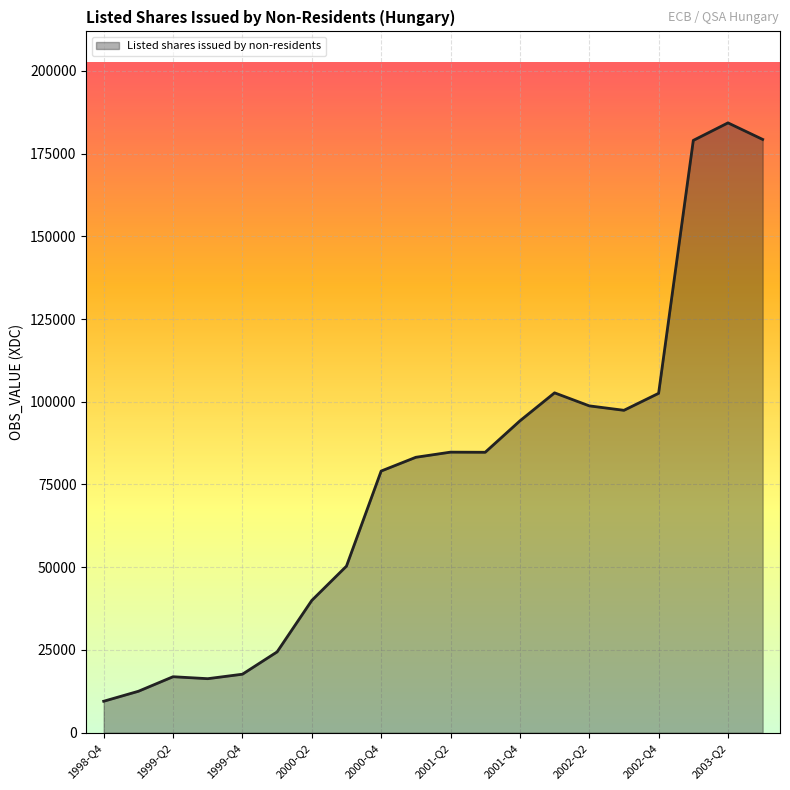

What is the smallest value displayed?

9508